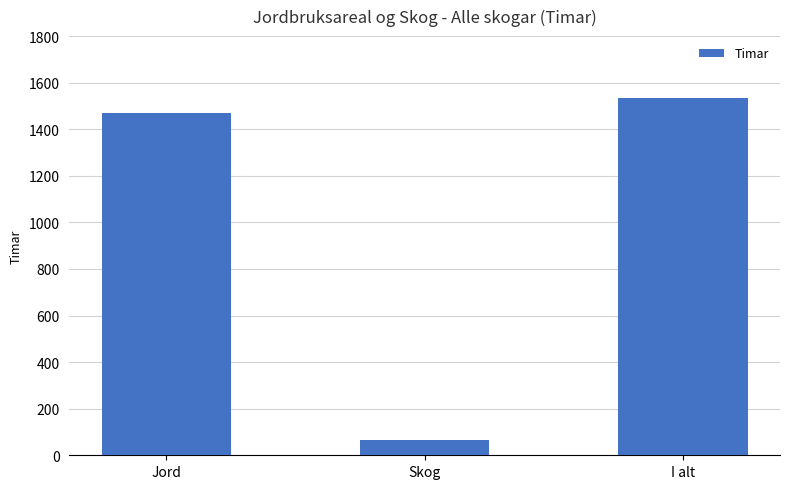

How many values are below 1469?

1